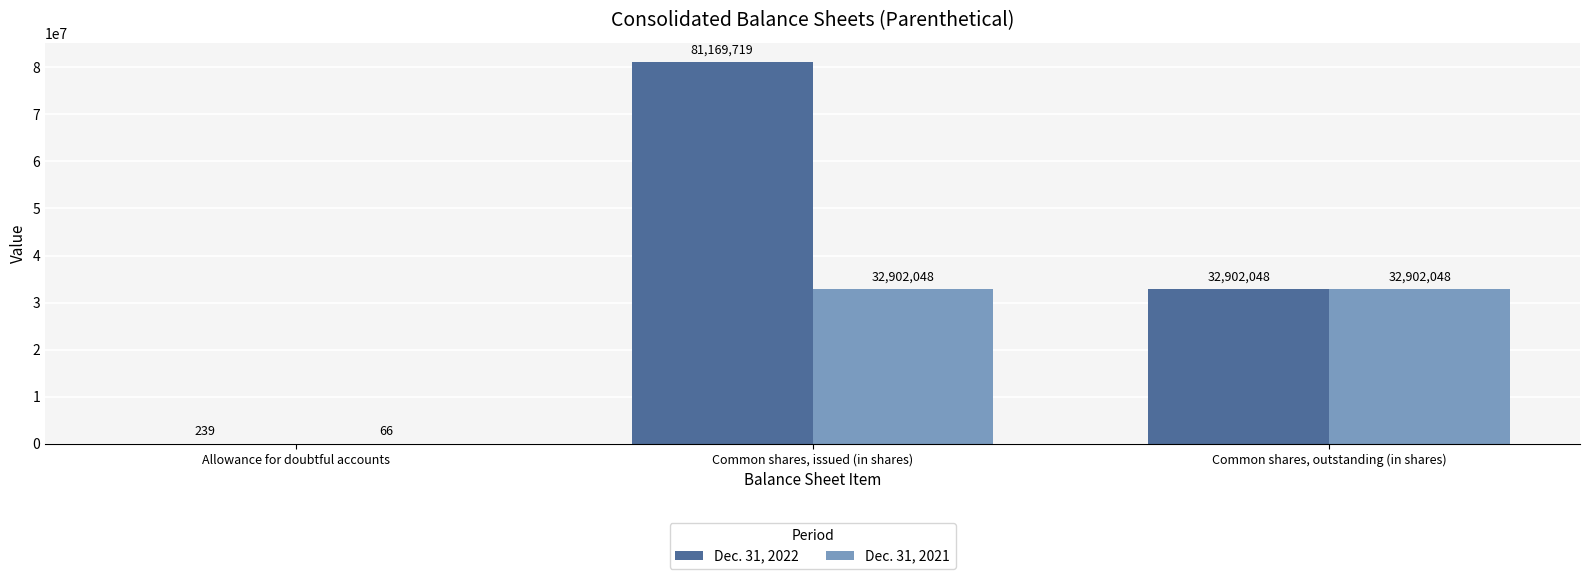

Read the Dec. 31, 2022 value at Common shares, issued (in shares), to the nearest 10.

81169720